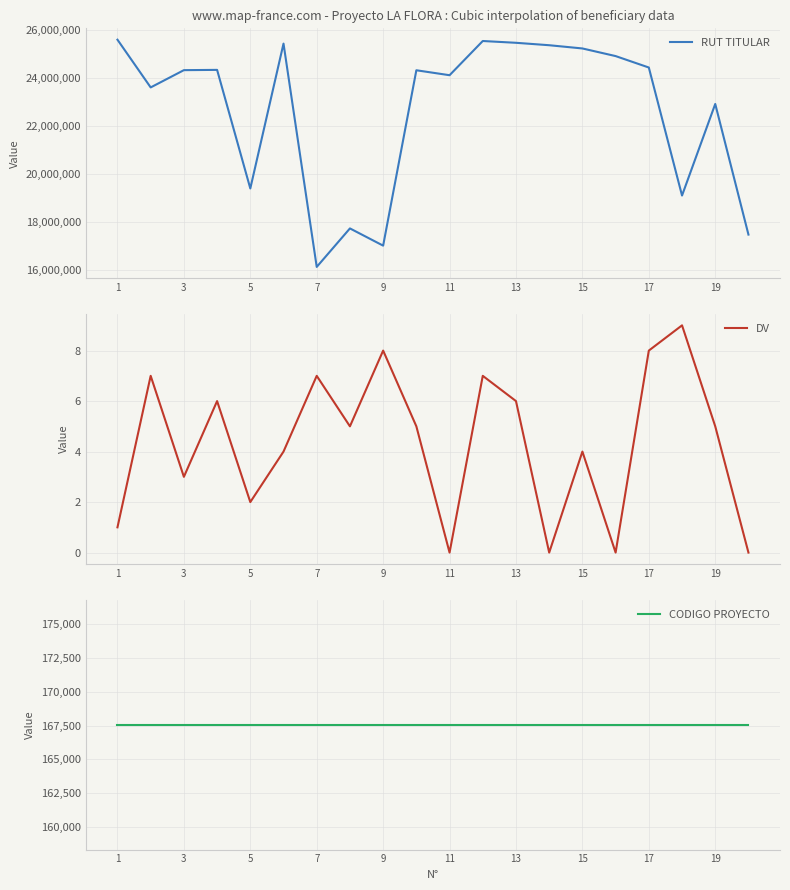

Which series has the widest spread of values?

RUT TITULAR